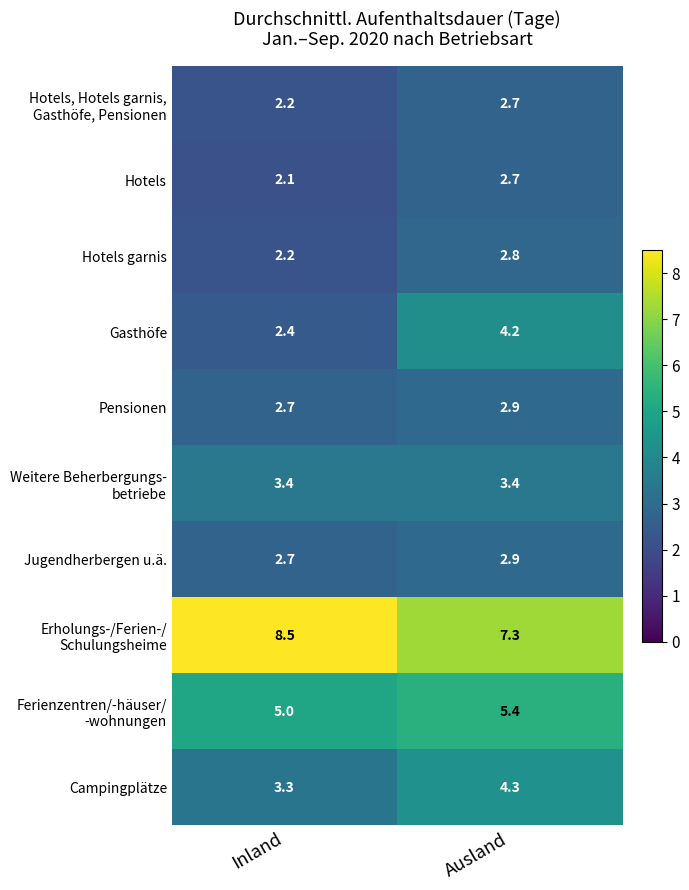

What is the spread (max minus min) of values at Ausland?

4.6